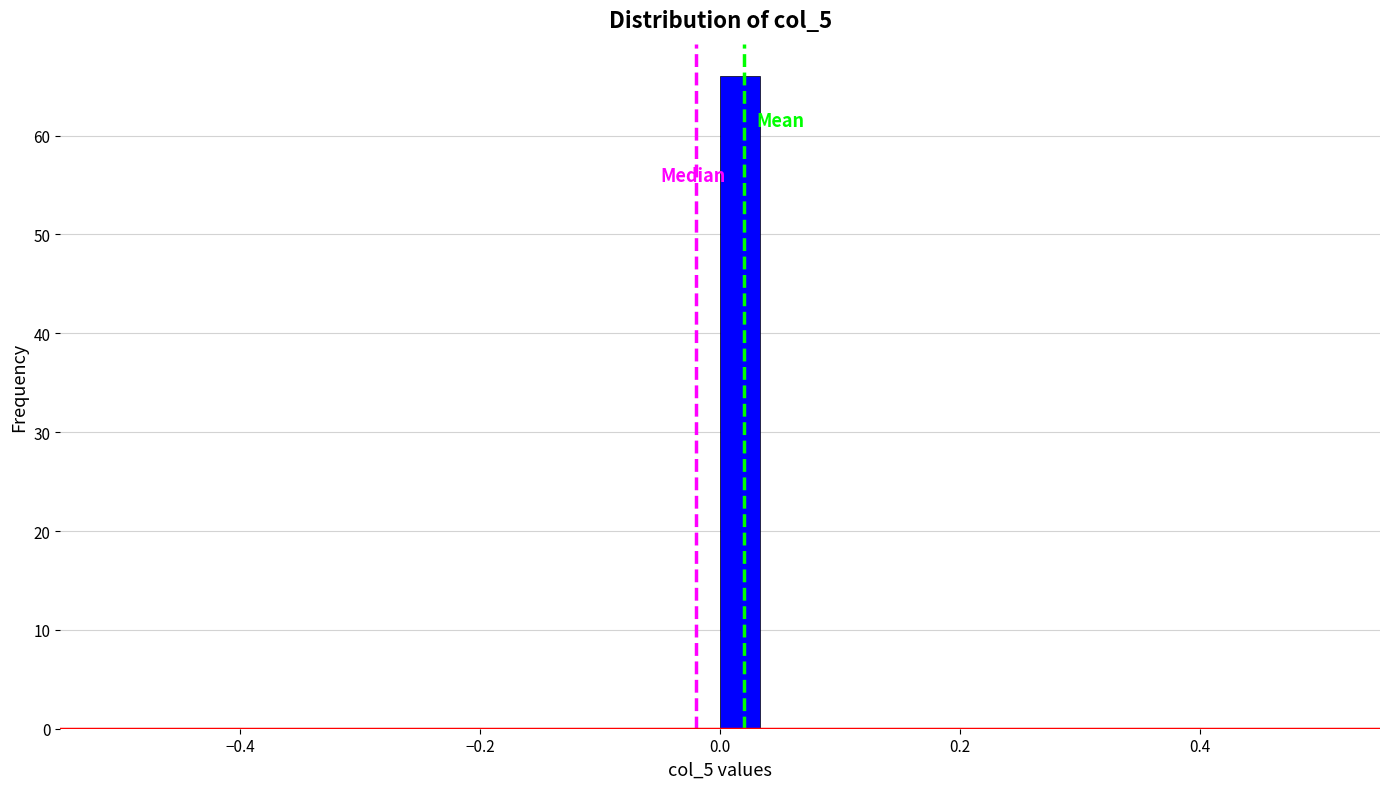

Around what value on the x-axis is the tallest bar? Give the approximate position of its centre, as read against the axis.

0.02